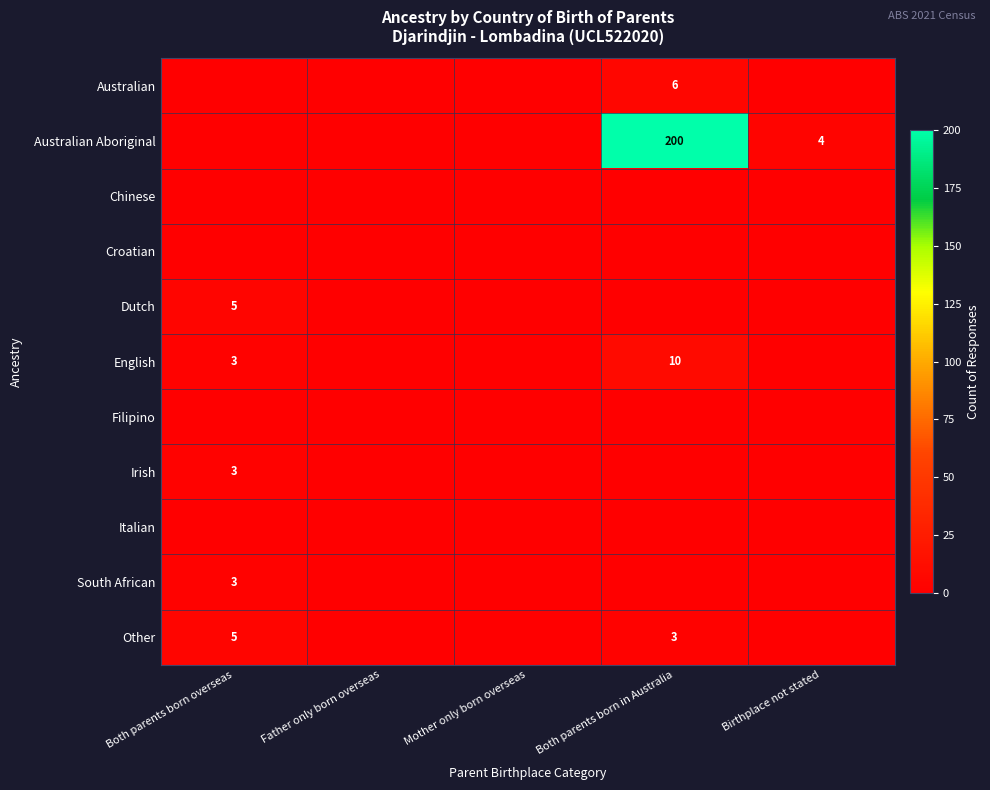

What is the spread (max minus min) of values at Both parents born in Australia?

200